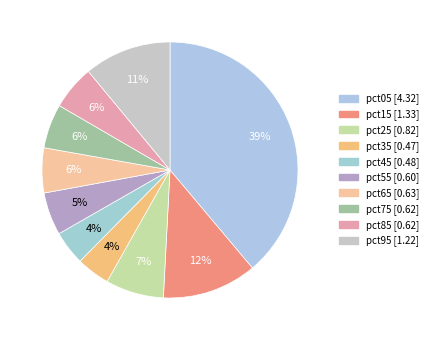

What is the smallest slice in the pie chart?

pct35